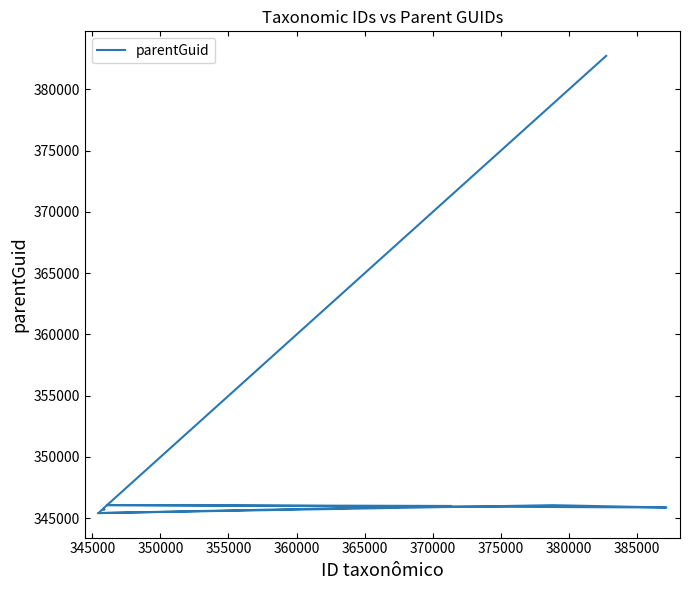

Approximately how many times larger is the value at 380000 compared to 350000?

1.0